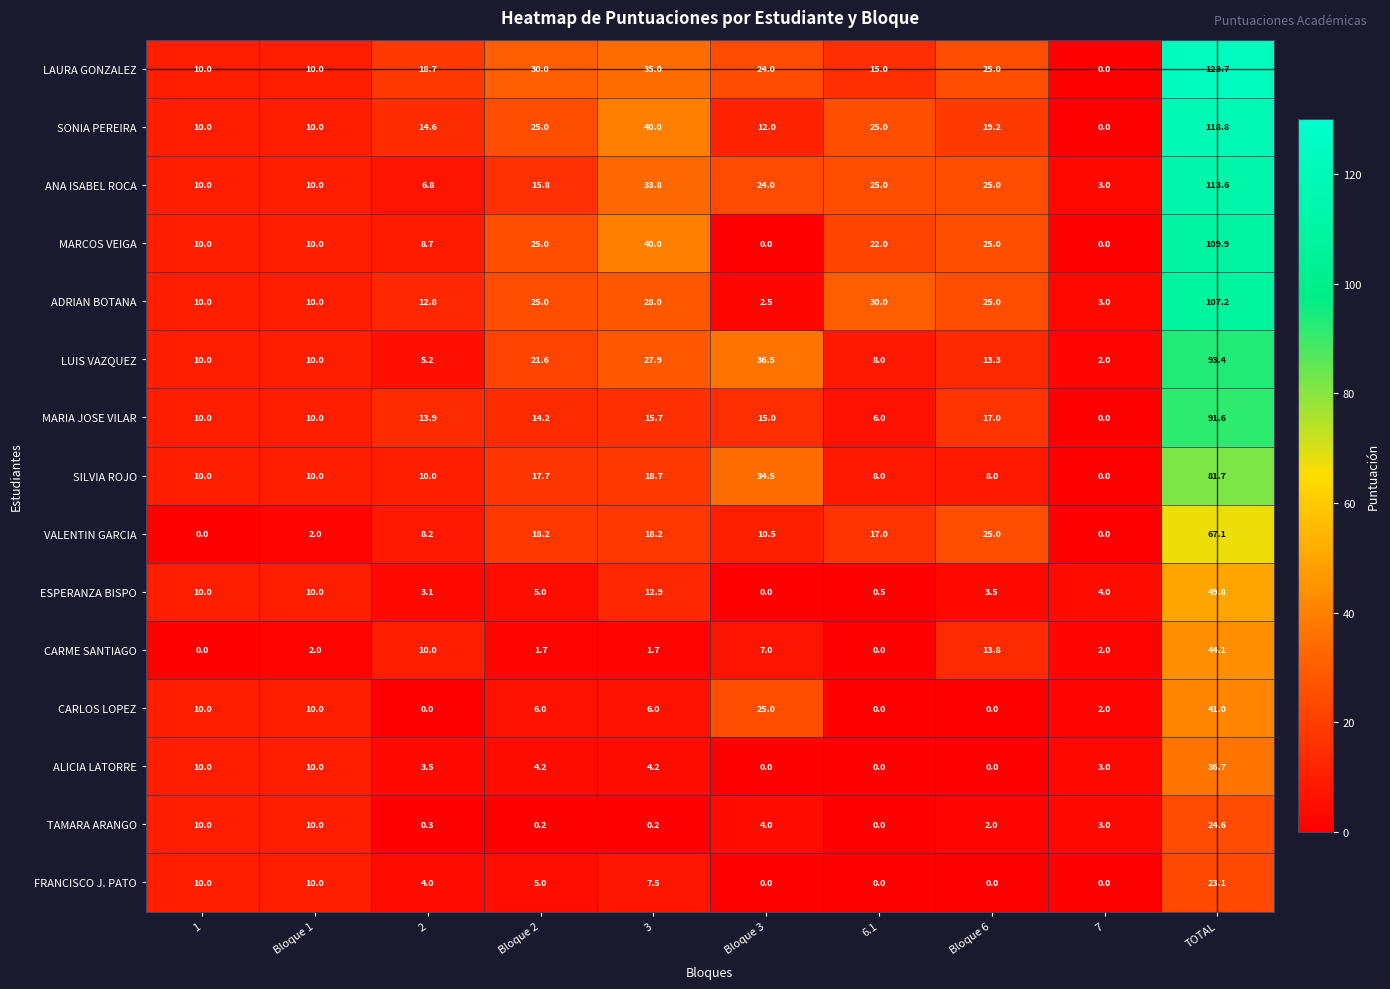

True or false: SONIA PEREIRA has a value of -44.4 at 7.

False